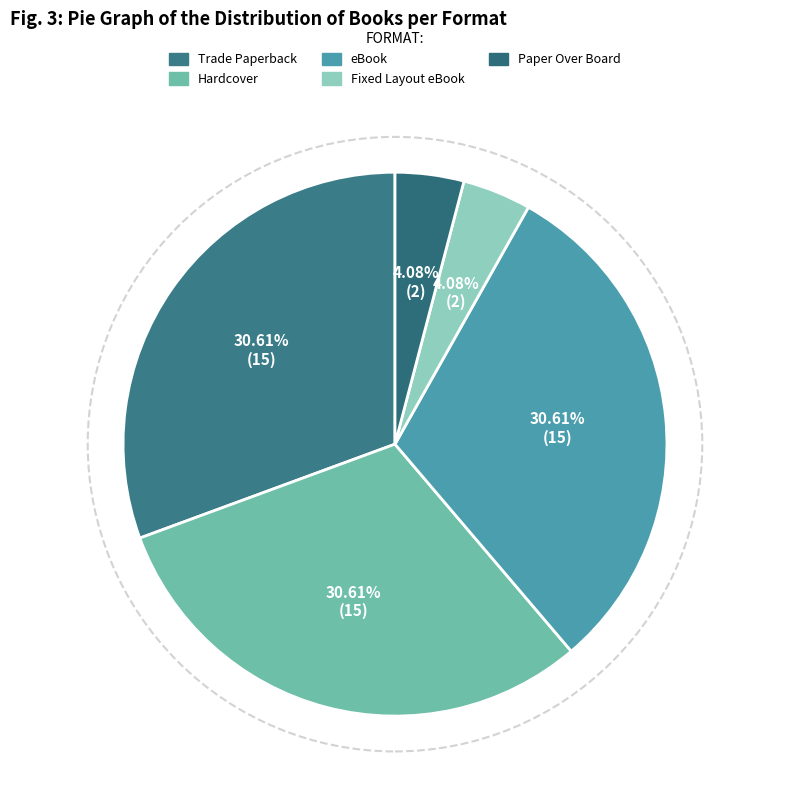

To the nearest percent, what is the combined percentage of Fixed Layout eBook and Paper Over Board?

8%